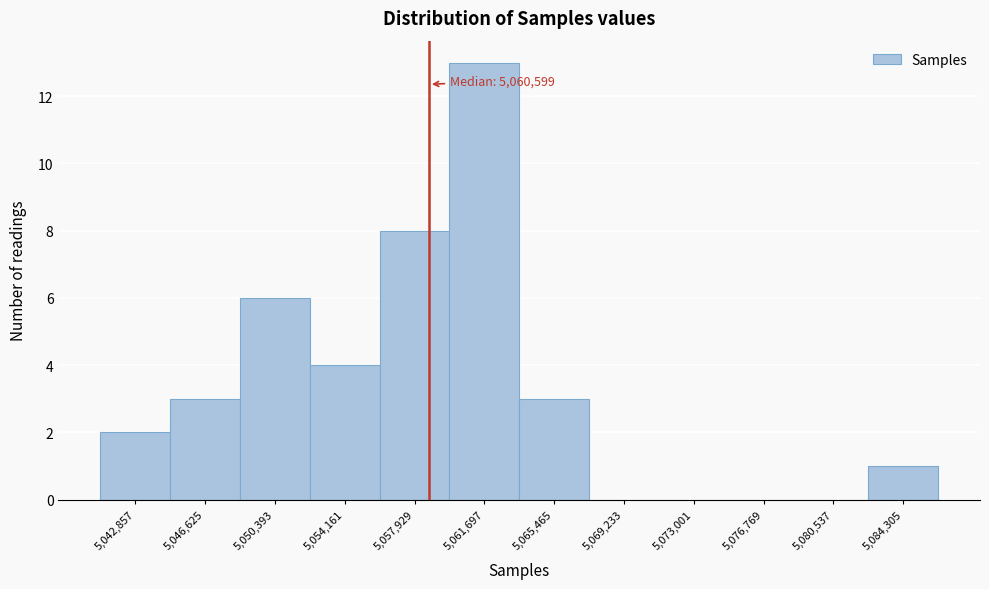

Reading left to right, transcribe all the data shown in this chart.

5,042,857=2	5,046,625=3	5,050,393=6	5,054,161=4	5,057,929=8	5,061,697=13	5,065,465=3	5,069,233=0	5,073,001=0	5,076,769=0	5,080,537=0	5,084,305=1